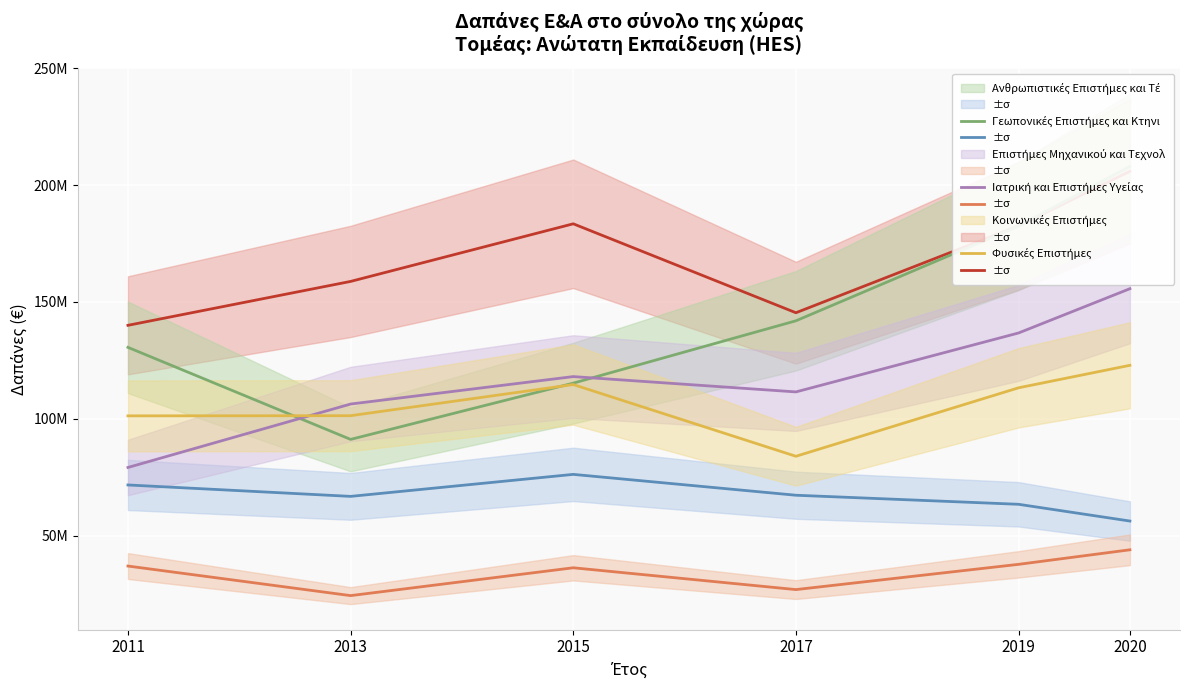

In Ανθρωπιστικές Επιστήμες και Τέχνες, how many points are higher than both neighbors (excluding endpoints)?

1